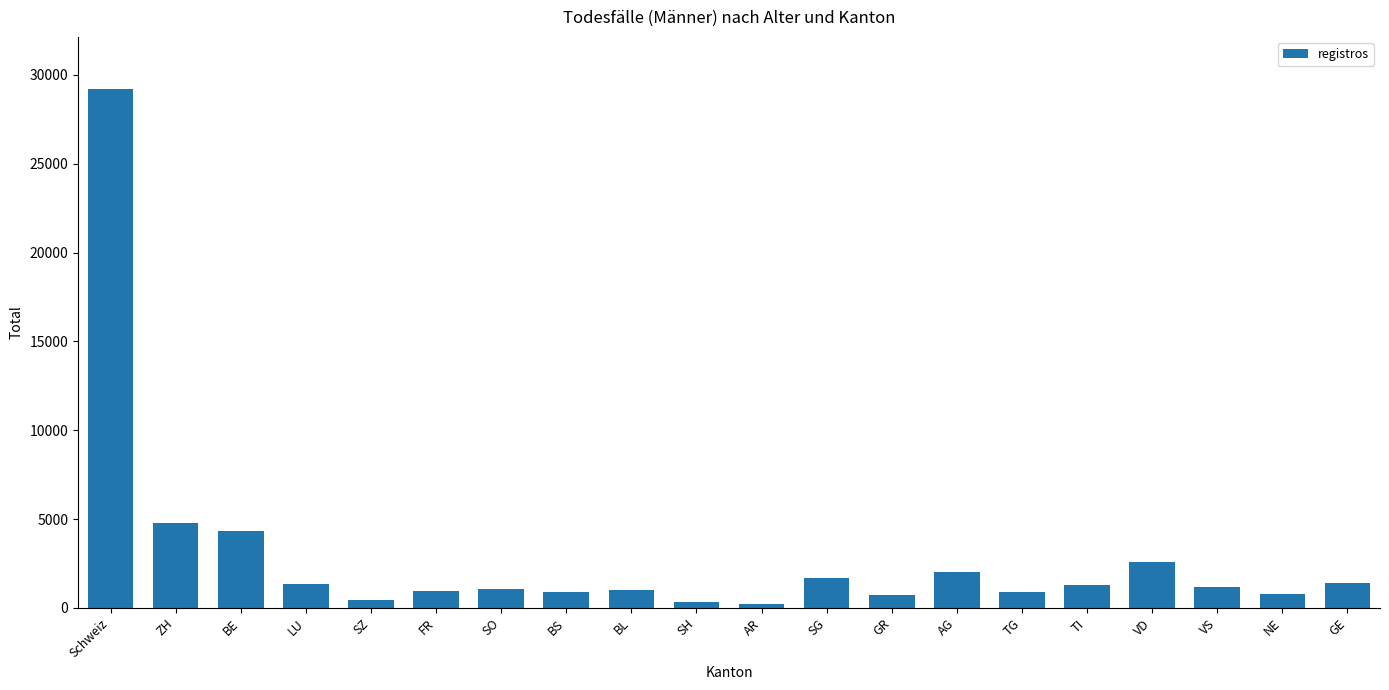

What is the value of the 7th bar from the left?

1051